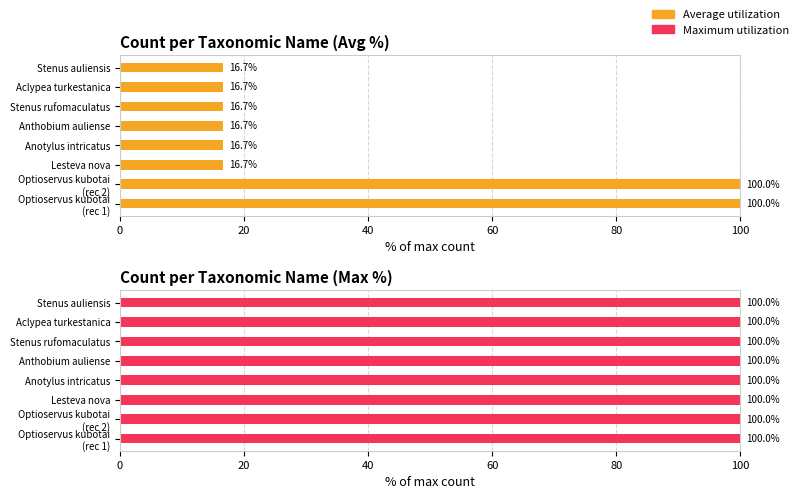

List the series in order of their peak value, highest first.

Average utilization, Maximum utilization